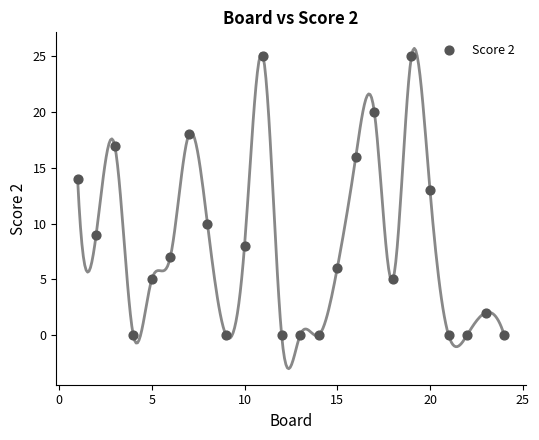

What is the range of Y values (max minus min)?

25